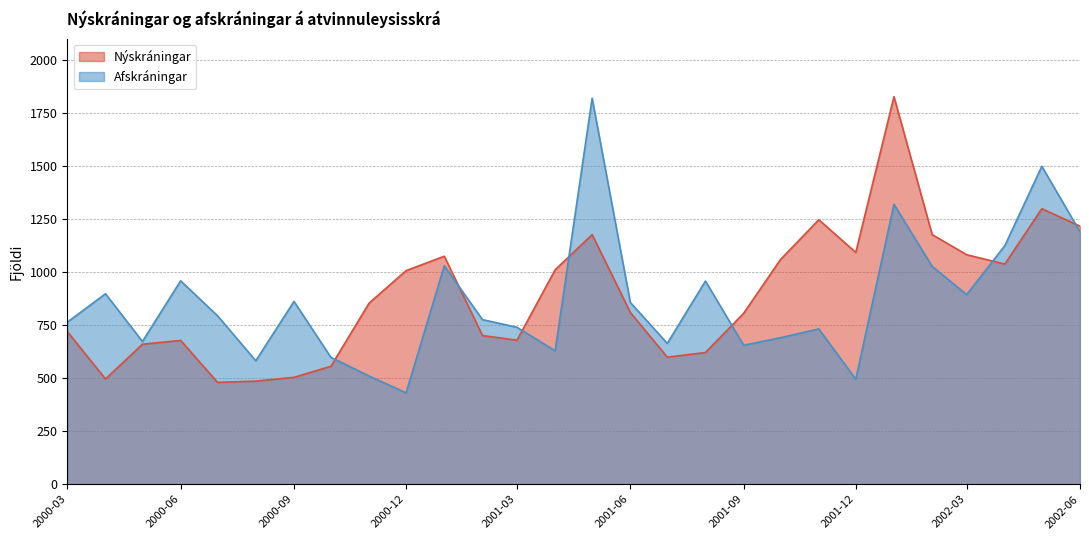

Which series has the largest total across all categories?

Nýskráningar